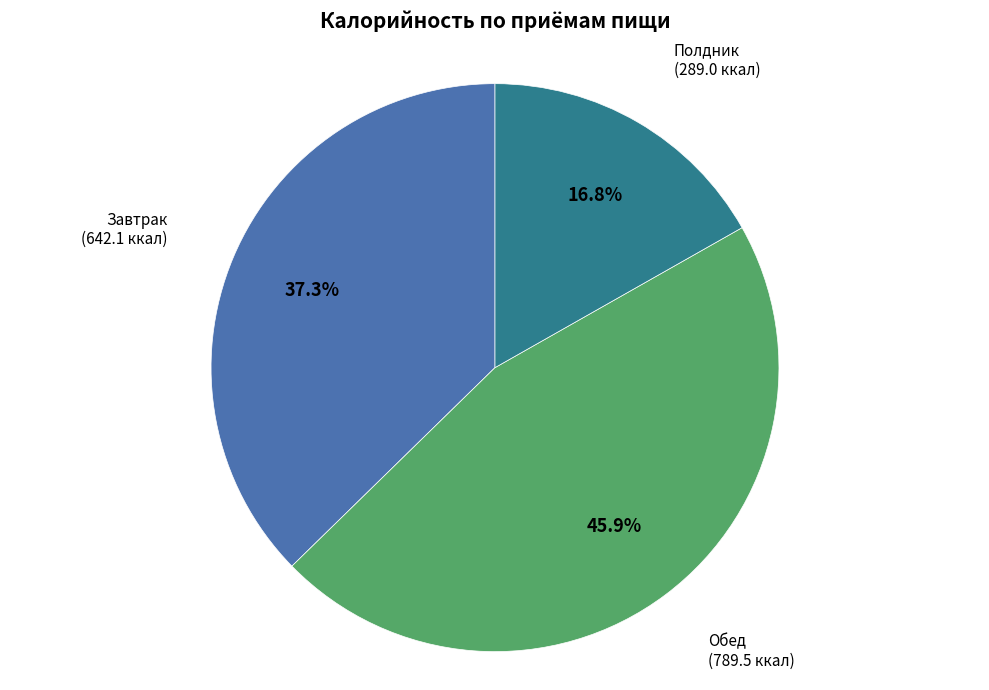

Is there a majority slice in this chart?

No